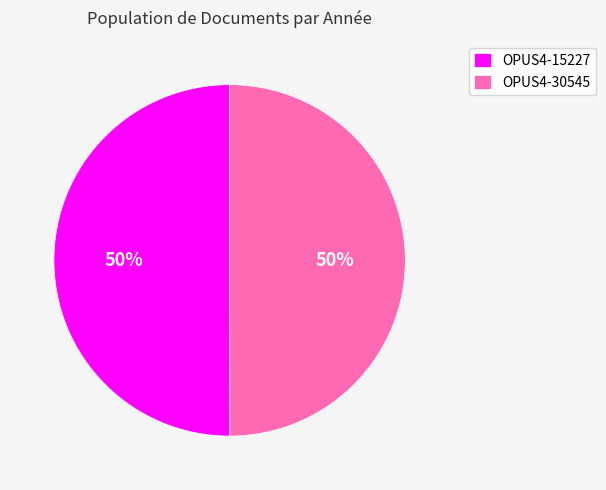

To the nearest percent, what is the average slice percentage?

50%